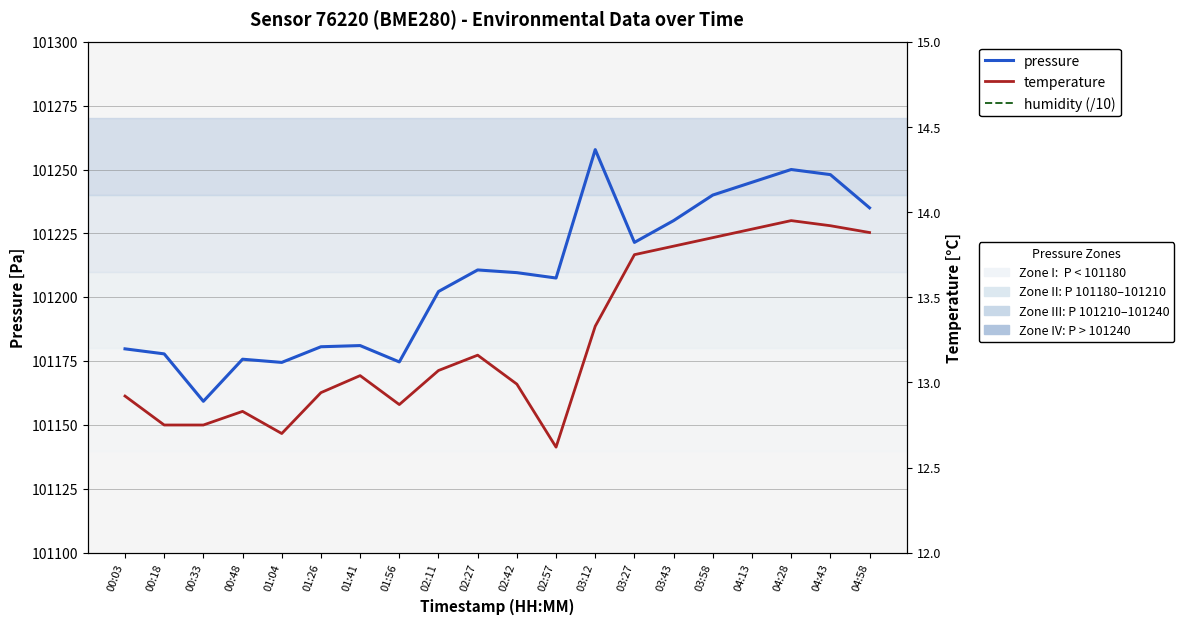

Which label corresponds to the largest value in the chart?

03:12